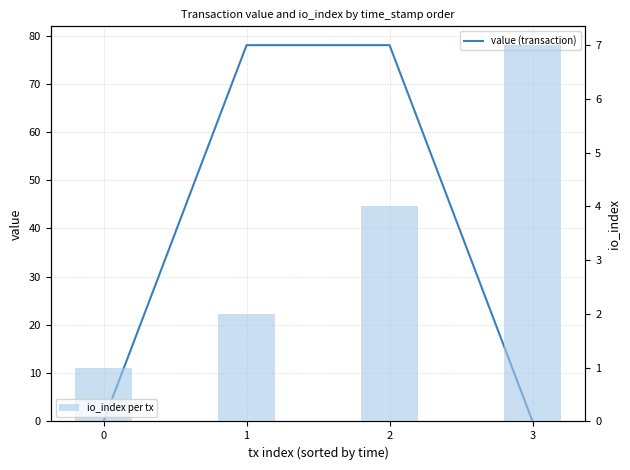

What is the difference between the highest and lowest values at 2?

74.0